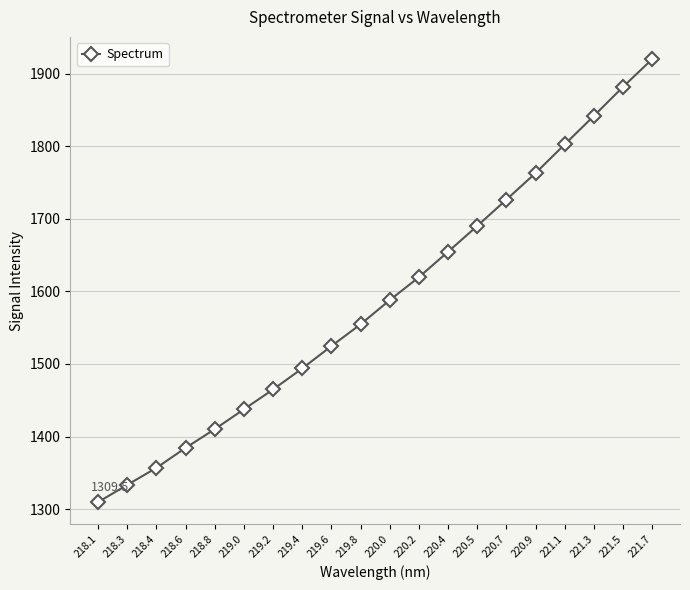

What is the sum of the values at 220.5 and 218.6?

3074.5